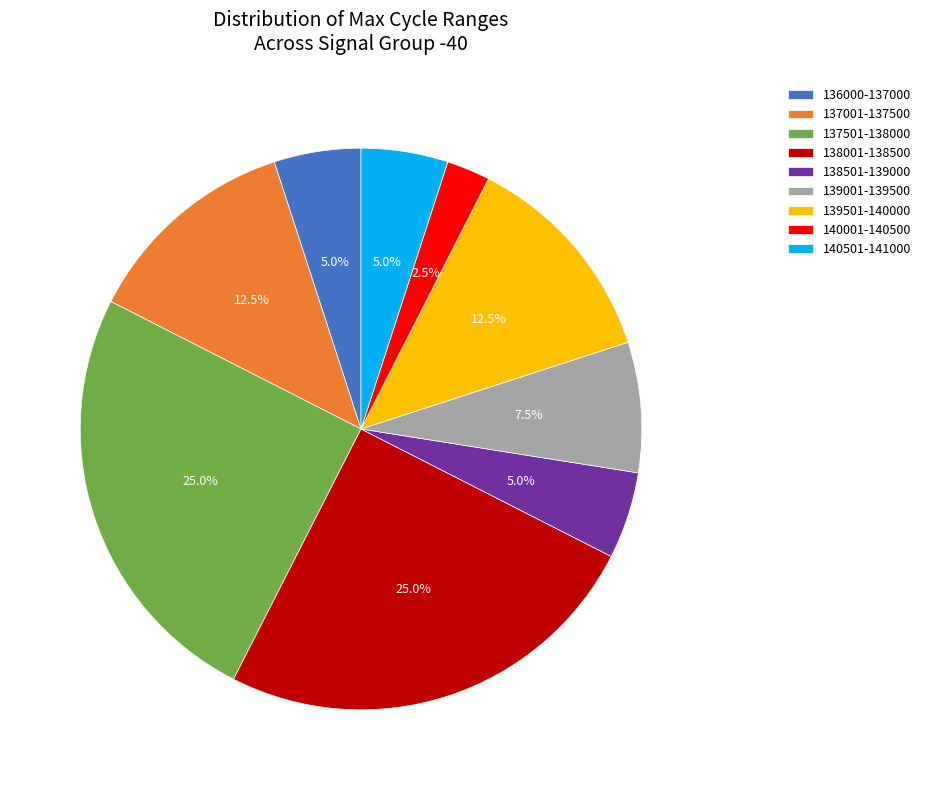

Combined, do 137001-137500 and 137501-138000 account for over 50%?

No